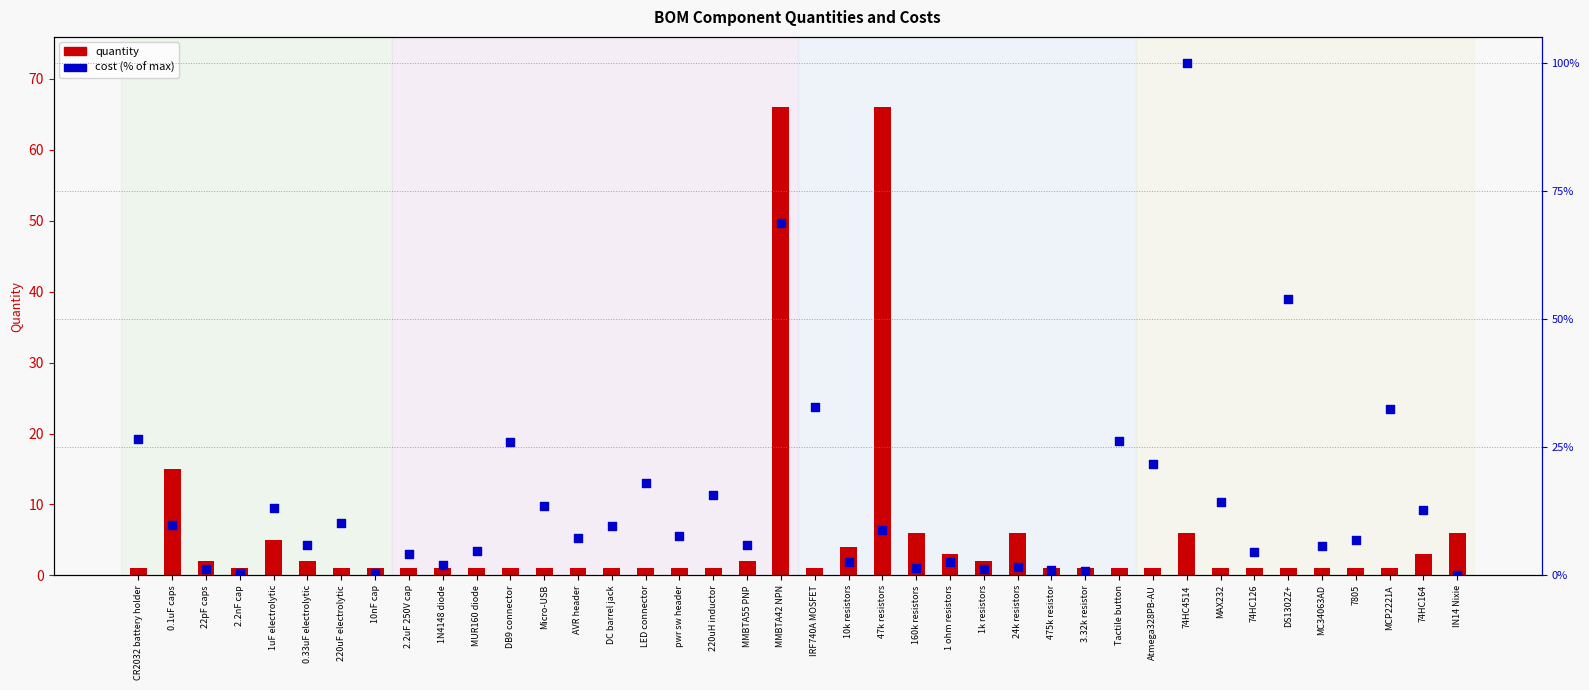

What are all the series names shown in the legend?

quantity, cost (% of max)